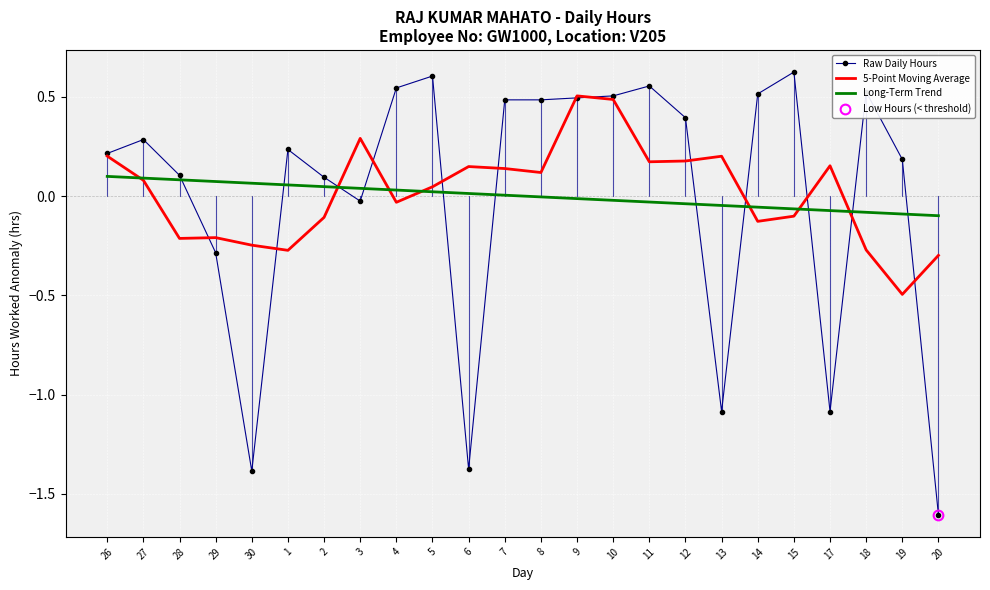

Is it true that Raw Daily Hours equals -1.1 at 13?

True